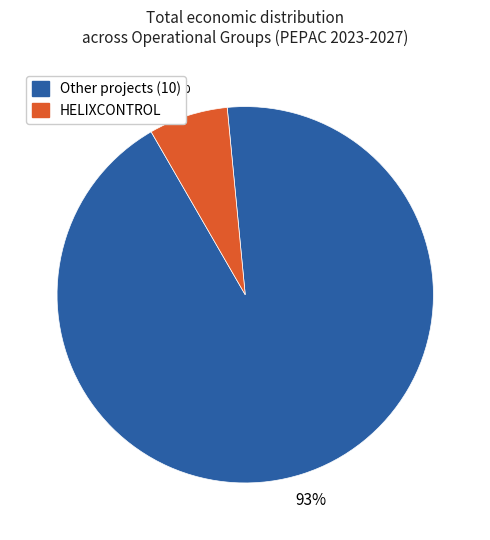

Is there any slice that represents more than half of the pie?

Yes